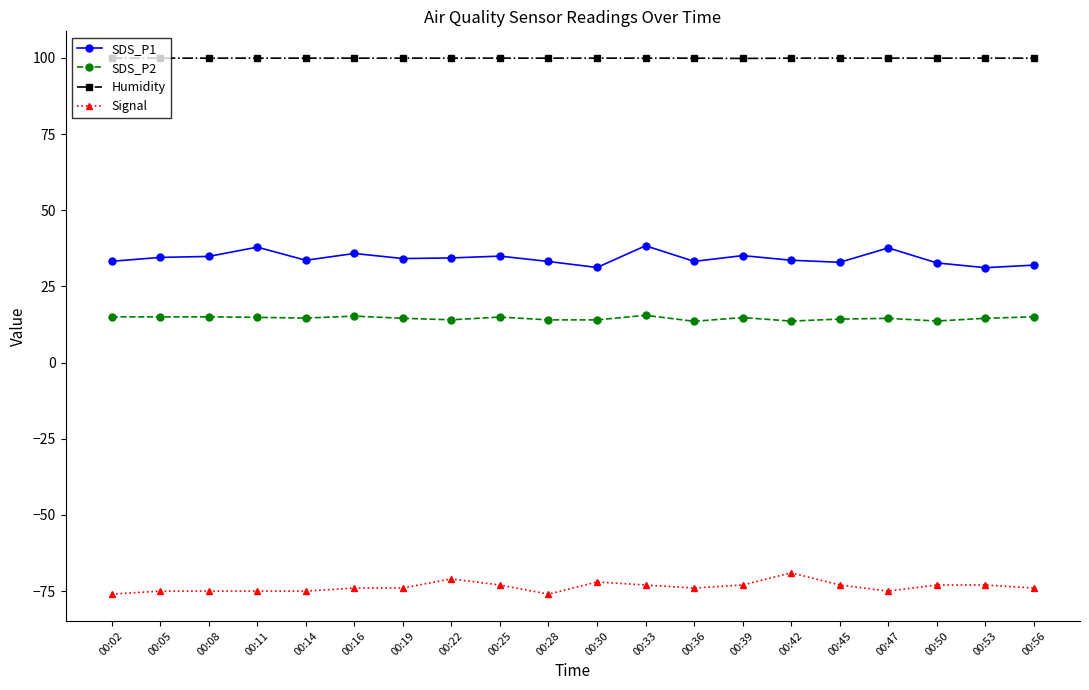

True or false: SDS_P1 and SDS_P2 intersect in this chart.

False